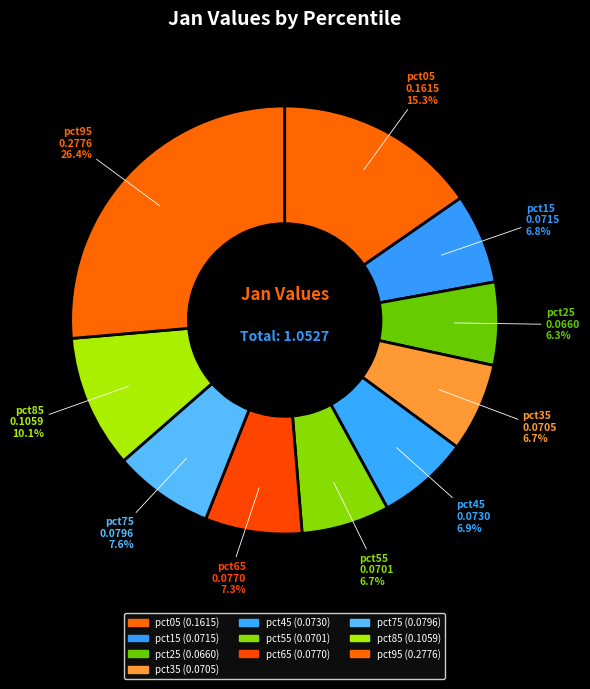

Is pct05 the majority of the pie?

No